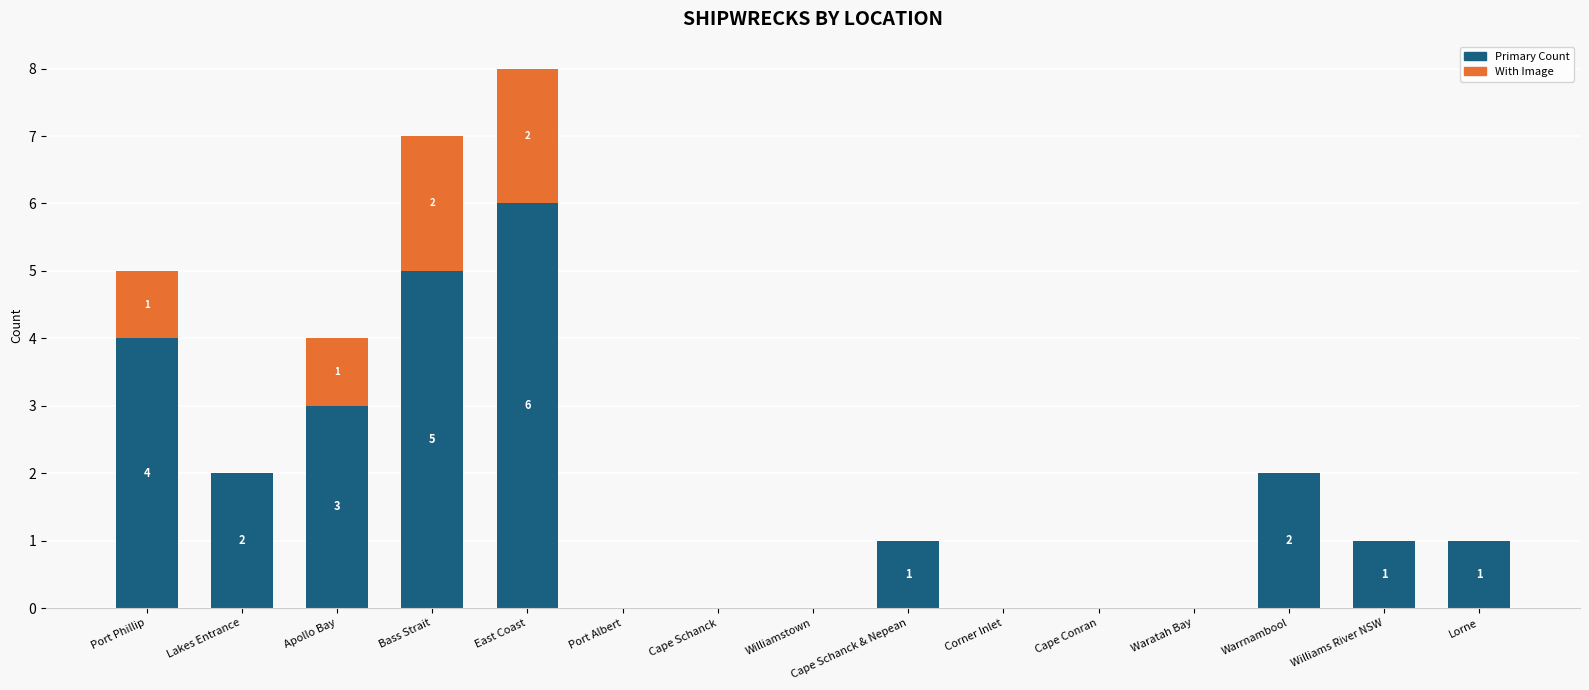

What is the difference between the Primary Count values at Williams River NSW and Port Phillip?

3